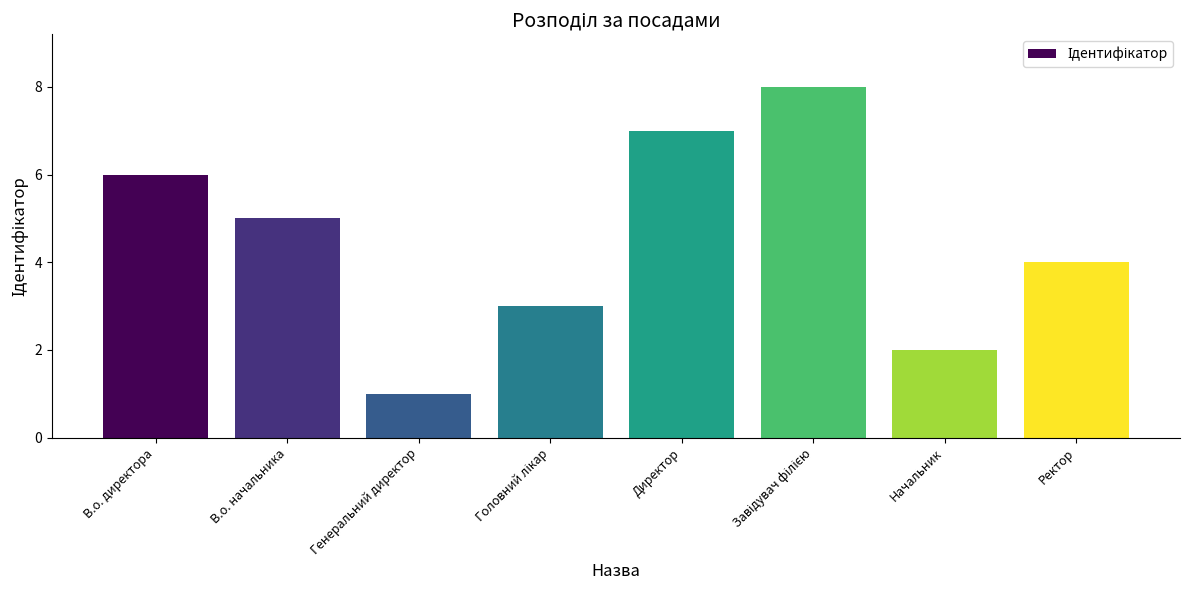

Where is the data nearest to the value 4?

Ректор